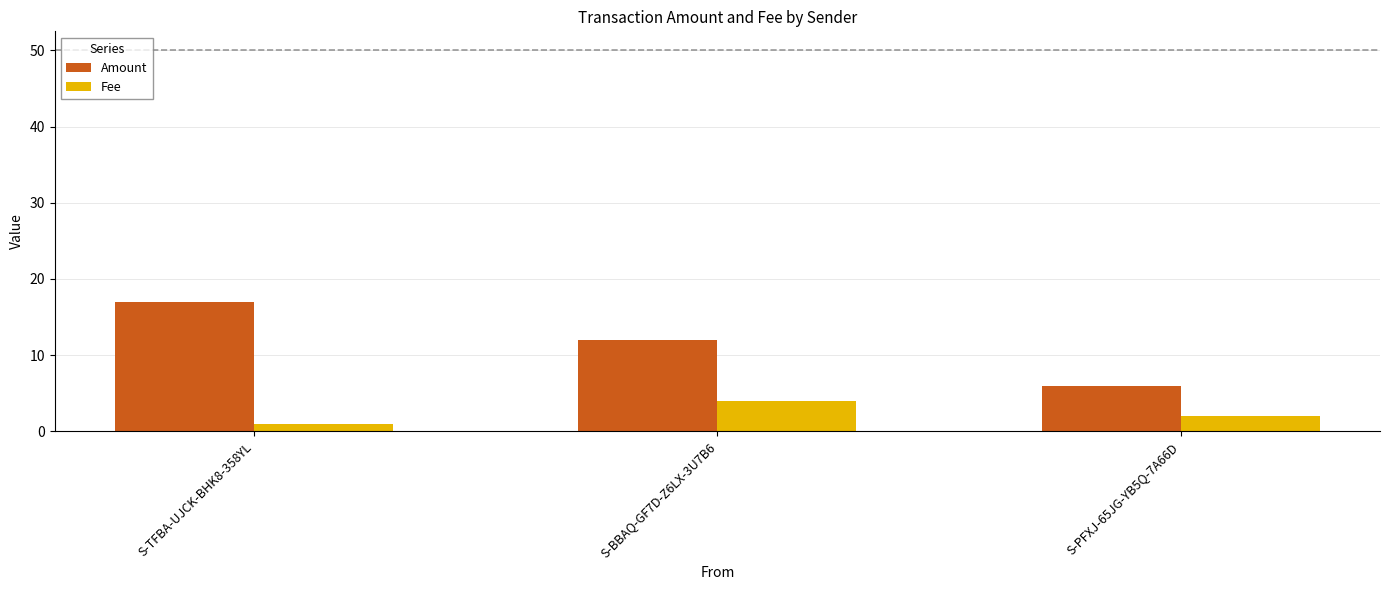

How many Fee values are between 1 and 4?

3